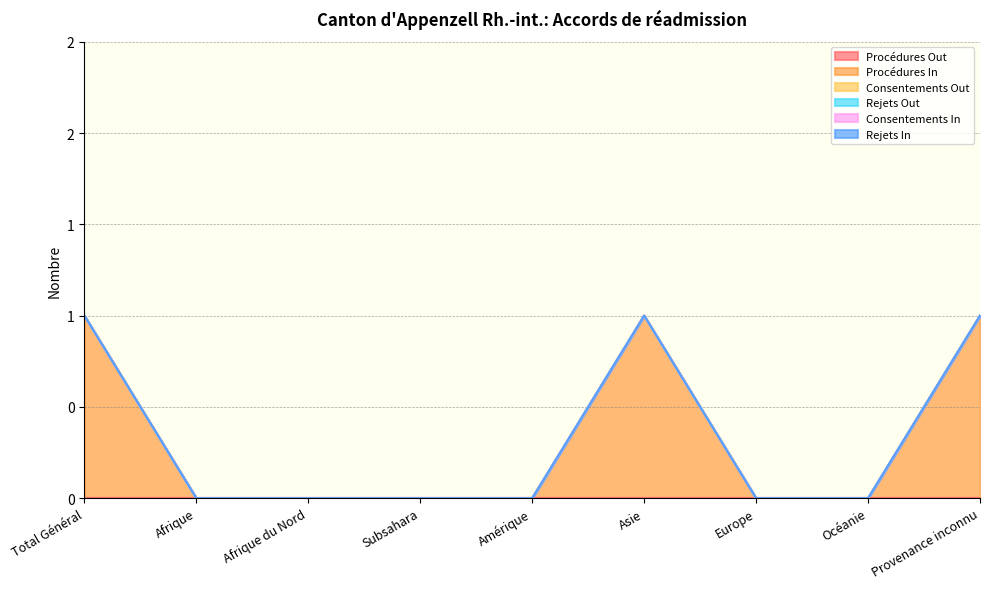

Reading right to left, extract all data points from this chart.

Procédures Out: Provenance inconnu=0	Océanie=0	Europe=0	Asie=0	Amérique=0	Subsahara=0	Afrique du Nord=0	Afrique=0	Total Général=0
Procédures In: Provenance inconnu=1	Océanie=0	Europe=0	Asie=1	Amérique=0	Subsahara=0	Afrique du Nord=0	Afrique=0	Total Général=1
Consentements Out: Provenance inconnu=0	Océanie=0	Europe=0	Asie=0	Amérique=0	Subsahara=0	Afrique du Nord=0	Afrique=0	Total Général=0
Rejets Out: Provenance inconnu=0	Océanie=0	Europe=0	Asie=0	Amérique=0	Subsahara=0	Afrique du Nord=0	Afrique=0	Total Général=0
Consentements In: Provenance inconnu=0	Océanie=0	Europe=0	Asie=0	Amérique=0	Subsahara=0	Afrique du Nord=0	Afrique=0	Total Général=0
Rejets In: Provenance inconnu=0	Océanie=0	Europe=0	Asie=0	Amérique=0	Subsahara=0	Afrique du Nord=0	Afrique=0	Total Général=0